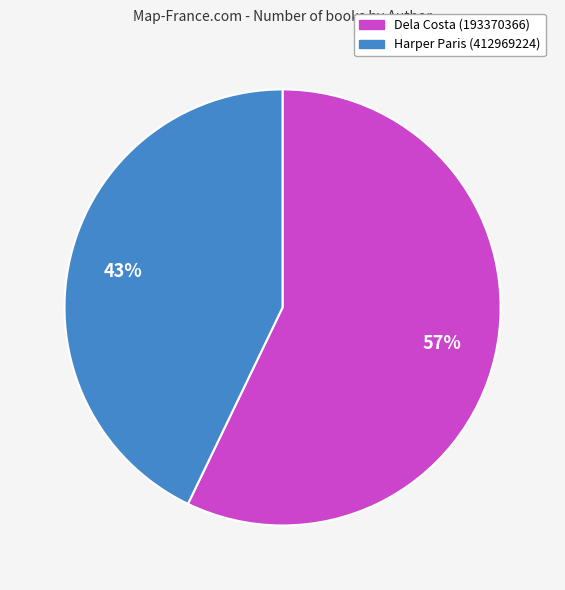

Which has a higher value, Harper Paris (412969224) or Dela Costa (193370366)?

Dela Costa (193370366)